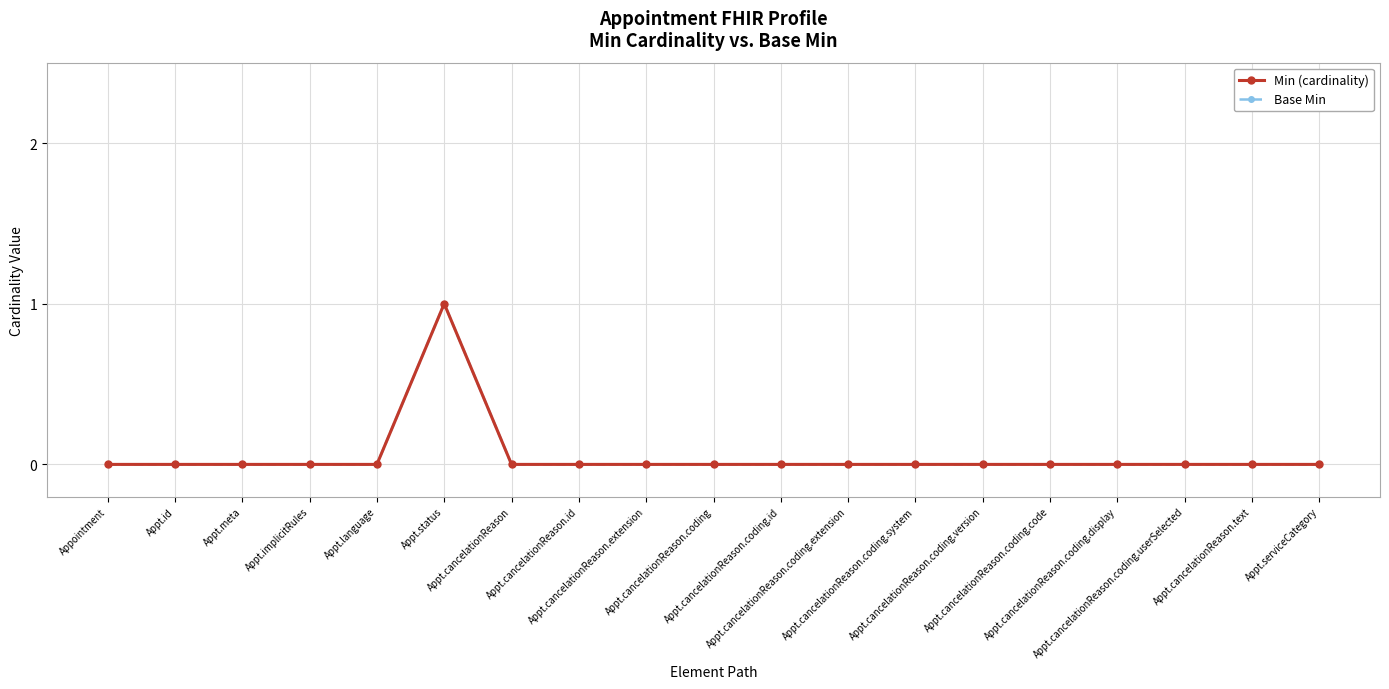

True or false: Min (cardinality) has a value of 0 at Appt.cancelationReason.

True